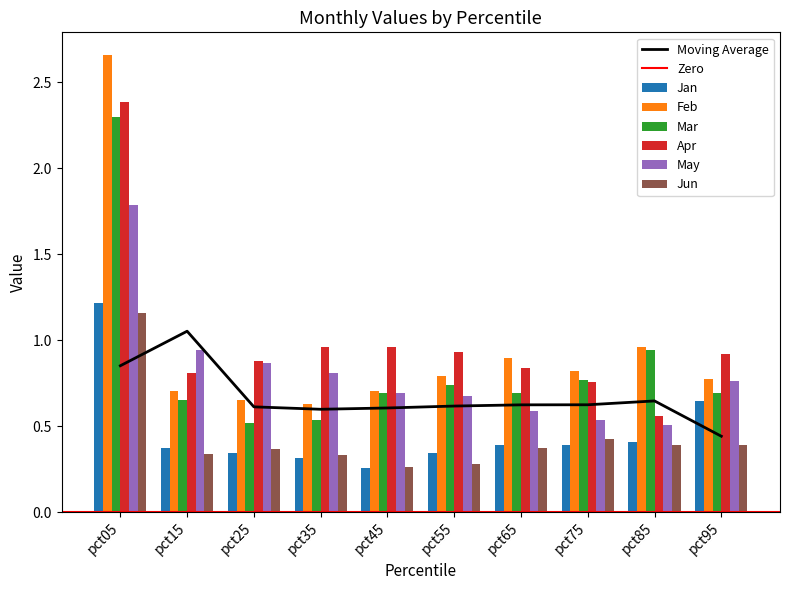

Rank the series by their maximum value, from lowest to highest.

Jun, Jan, May, Mar, Apr, Feb